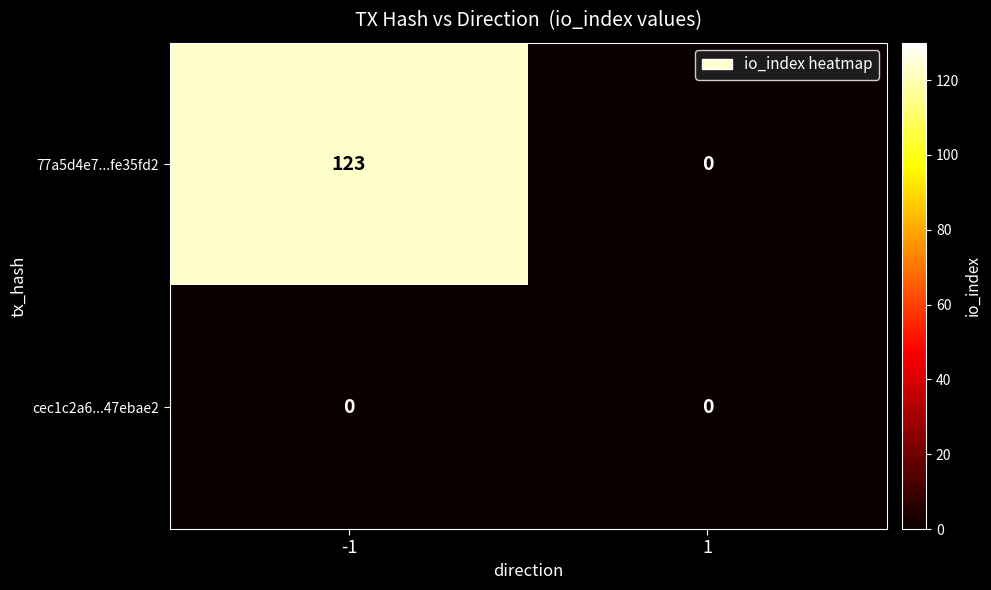

The 77a5d4e7...fe35fd2 series shows 66 at -1. True or false?

False